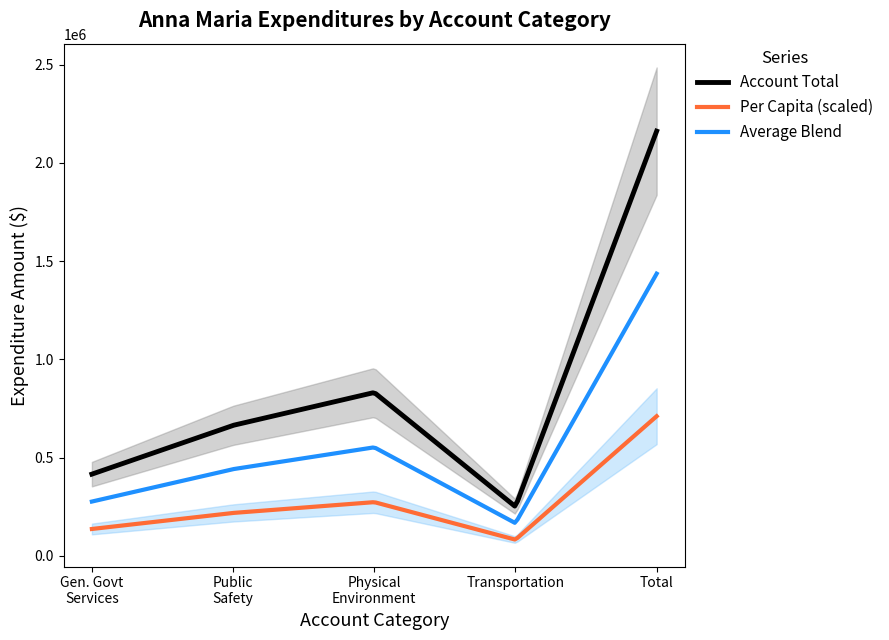

True or false: Account Total and Per Capita (scaled) cross at least once.

False